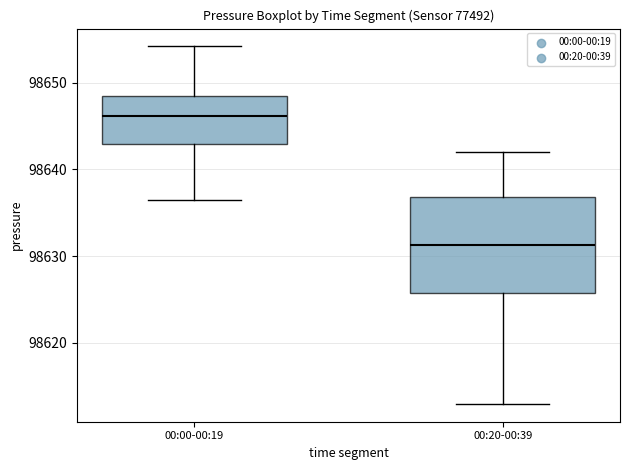

Reading left to right, transcribe this box plot: for each box, give where its median line is, the range the box spans, and where its two whiskers end, as read against the y-axis. The values are not printed on the chart, so give them approximately, as read against the axis.

00:00-00:19: median 98646, box 98643 to 98648, whiskers 98636 to 98654
00:20-00:39: median 98631, box 98626 to 98637, whiskers 98613 to 98642